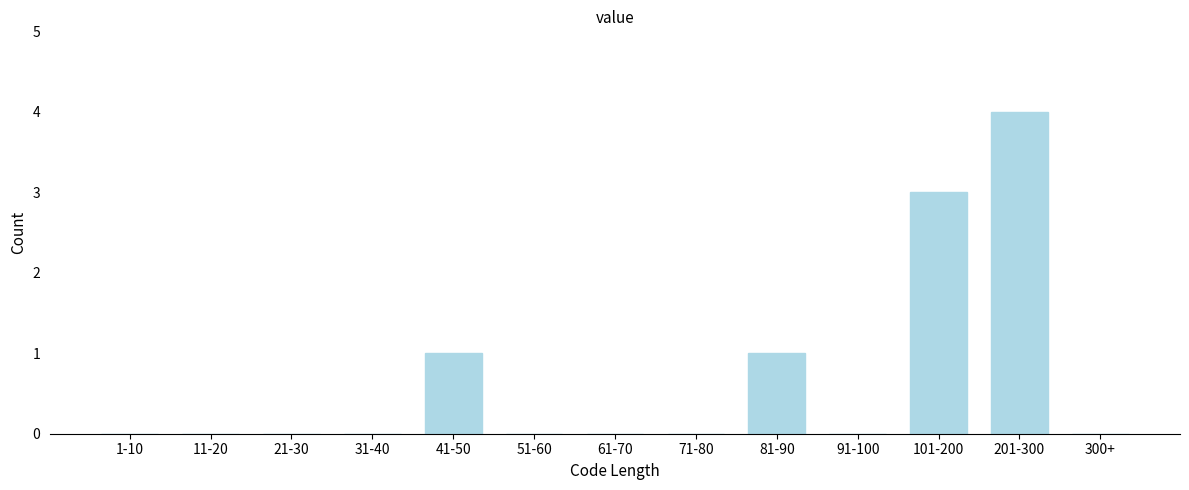

Reading right to left, what are all the values shown in this chart?

300+=0	201-300=4	101-200=3	91-100=0	81-90=1	71-80=0	61-70=0	51-60=0	41-50=1	31-40=0	21-30=0	11-20=0	1-10=0